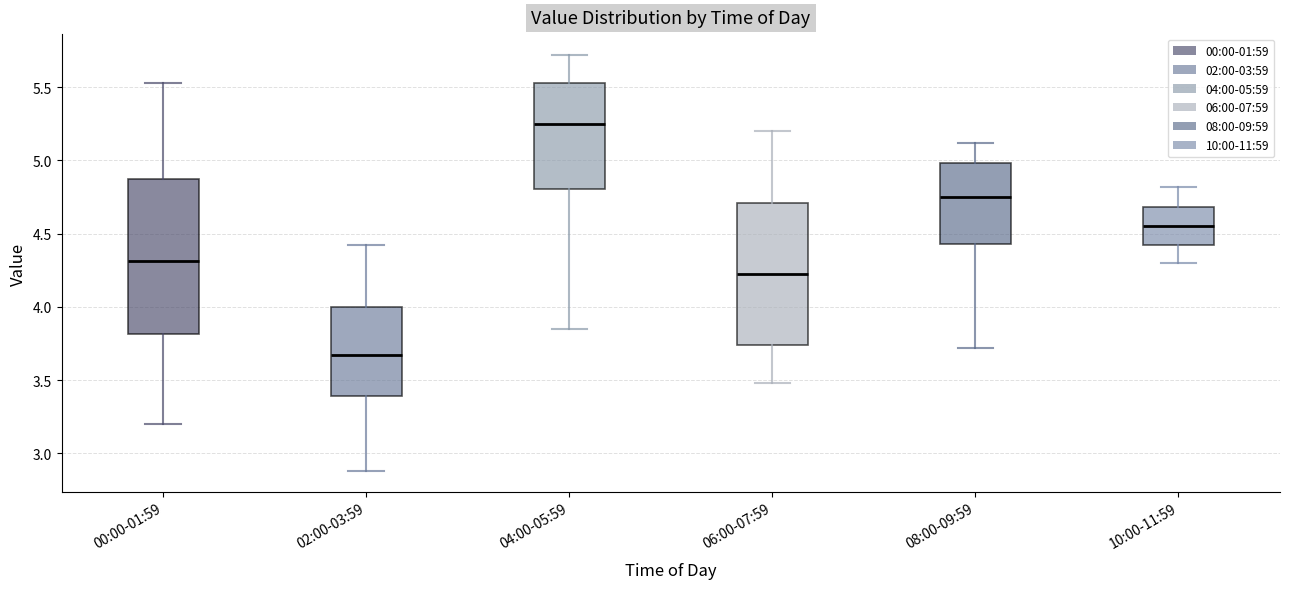

Reading left to right, transcribe this box plot: for each box, give where its median line is, the range the box spans, and where its two whiskers end, as read against the y-axis. The values are not printed on the chart, so give them approximately, as read against the axis.

00:00-01:59: median 4.30, box 3.80 to 4.85, whiskers 3.20 to 5.55
02:00-03:59: median 3.70, box 3.40 to 4.00, whiskers 2.90 to 4.40
04:00-05:59: median 5.25, box 4.80 to 5.55, whiskers 3.85 to 5.70
06:00-07:59: median 4.25, box 3.75 to 4.70, whiskers 3.50 to 5.20
08:00-09:59: median 4.75, box 4.45 to 5.00, whiskers 3.70 to 5.10
10:00-11:59: median 4.55, box 4.40 to 4.70, whiskers 4.30 to 4.80